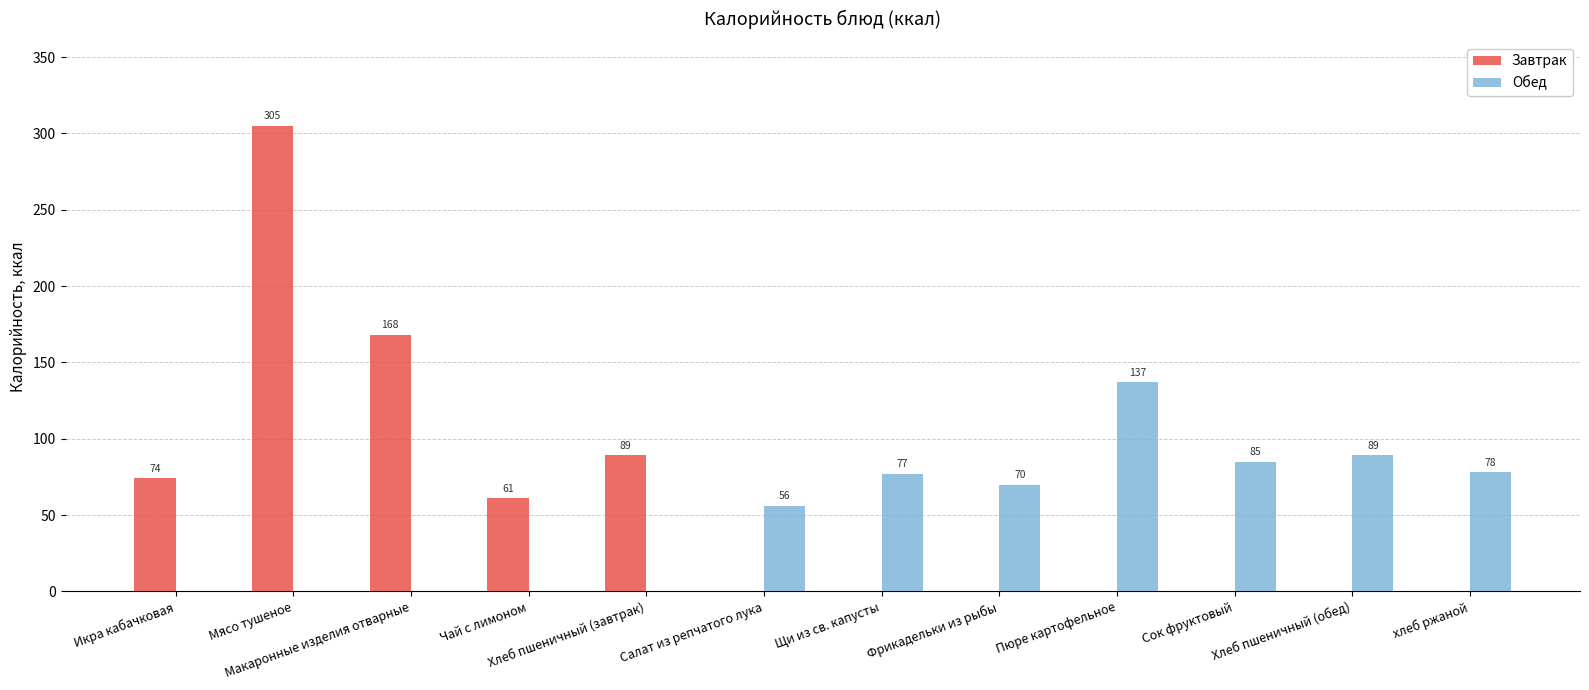

At which label is Обед closest to 68?

Фрикадельки из рыбы